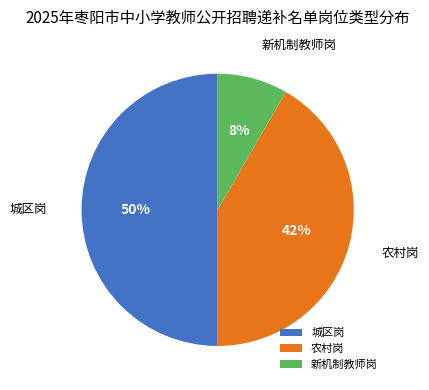

To the nearest percent, what portion does 新机制教师岗 represent?

8%